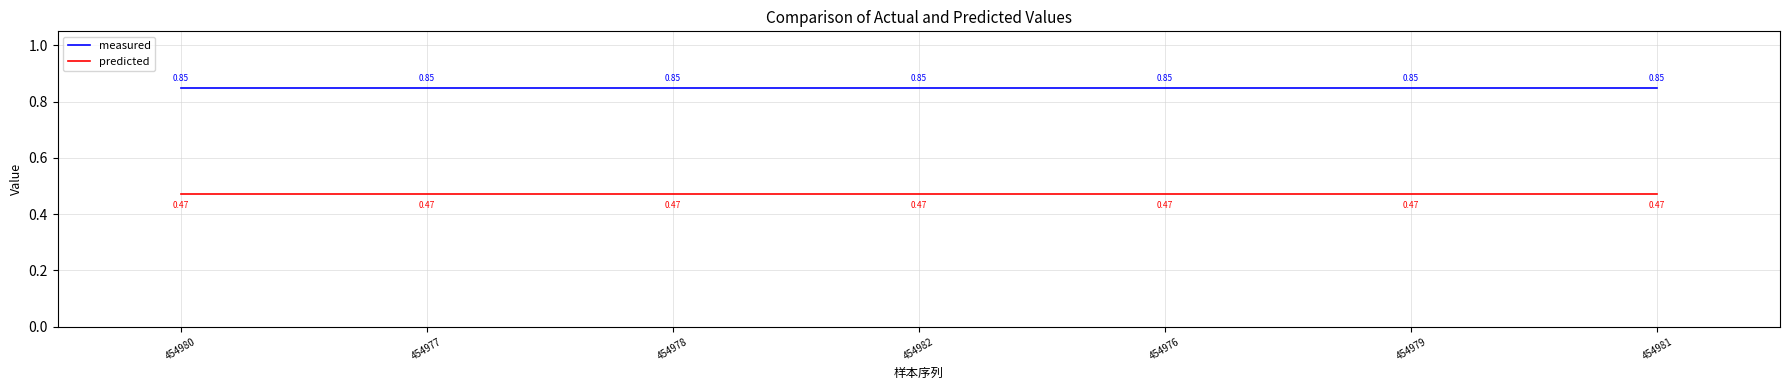

Rank the series at 454981 from lowest to highest value.

predicted, measured